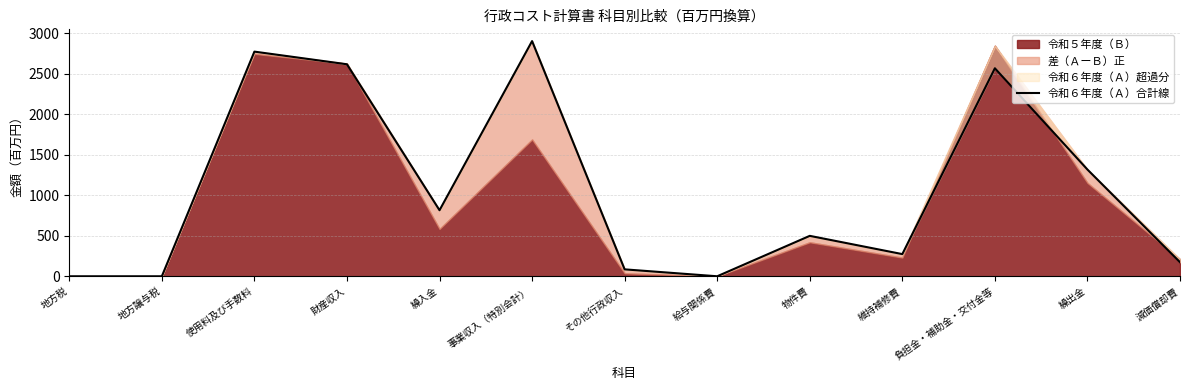

How many data points does each series have?

13